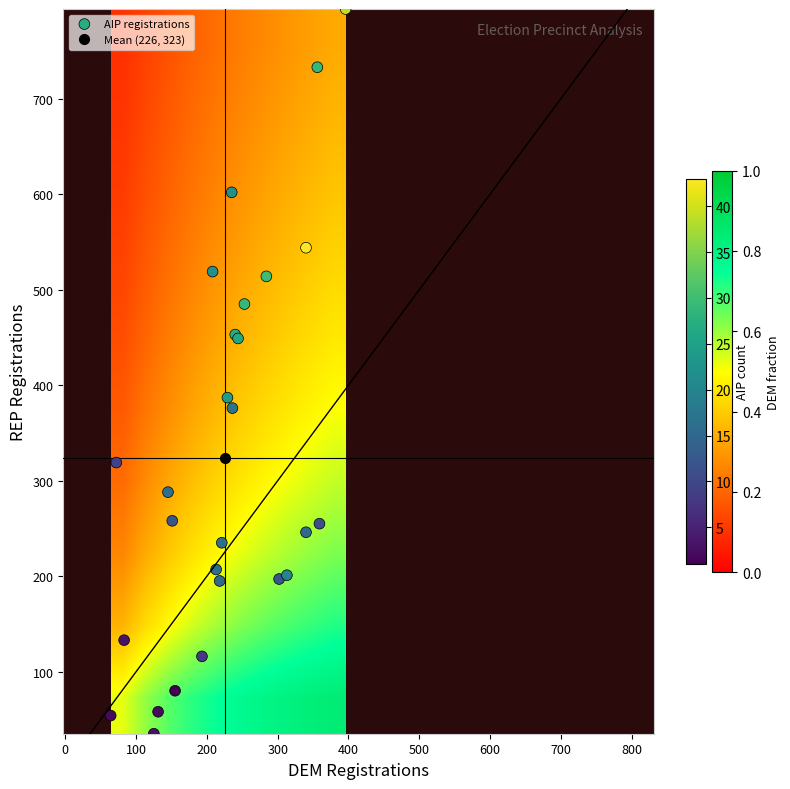

Rank the series by their maximum value, from lowest to highest.

aip_values, dem_values, rep_values